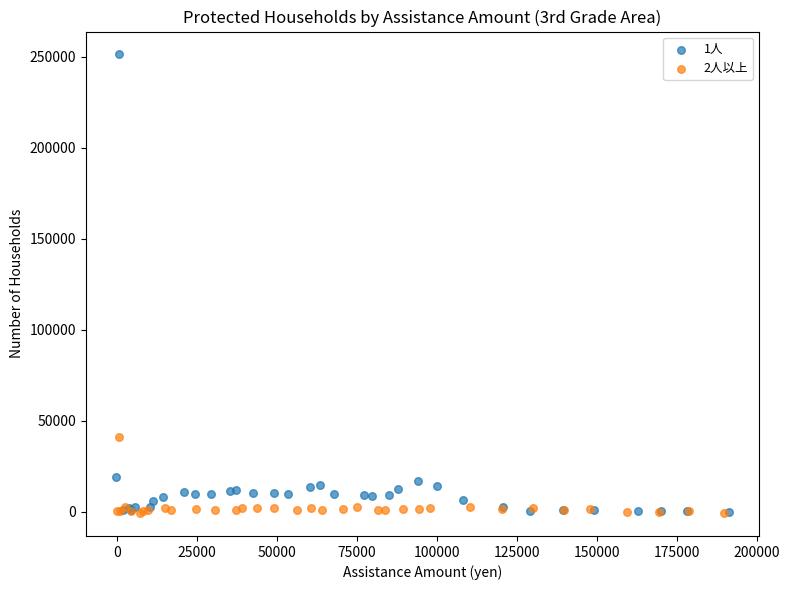

Which series has the widest spread of Y values?

1人